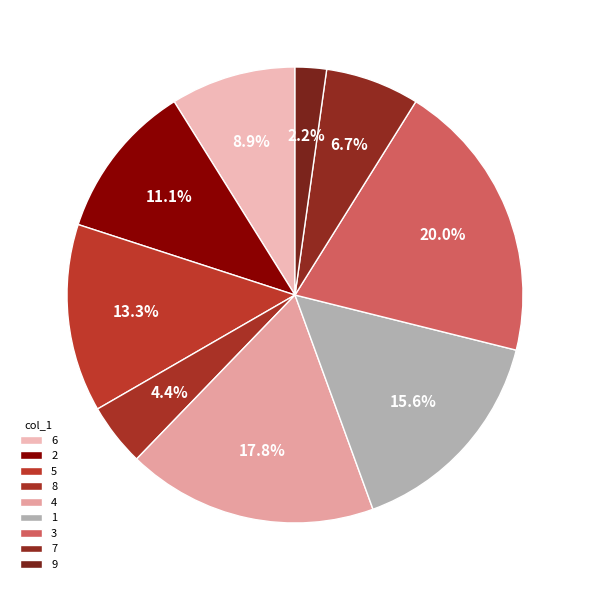

What is the smallest slice in the pie chart?

9